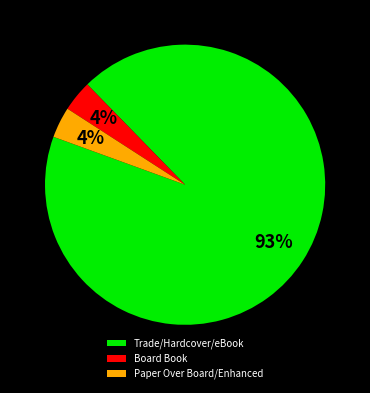

How many segments does this pie chart have?

3